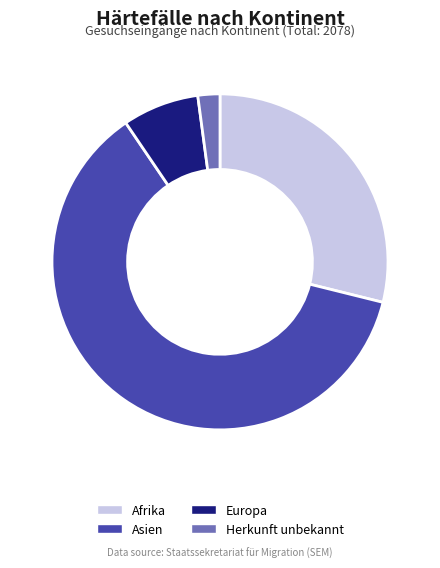

Is the sum of Asien and Herkunft unbekannt greater than half?

Yes